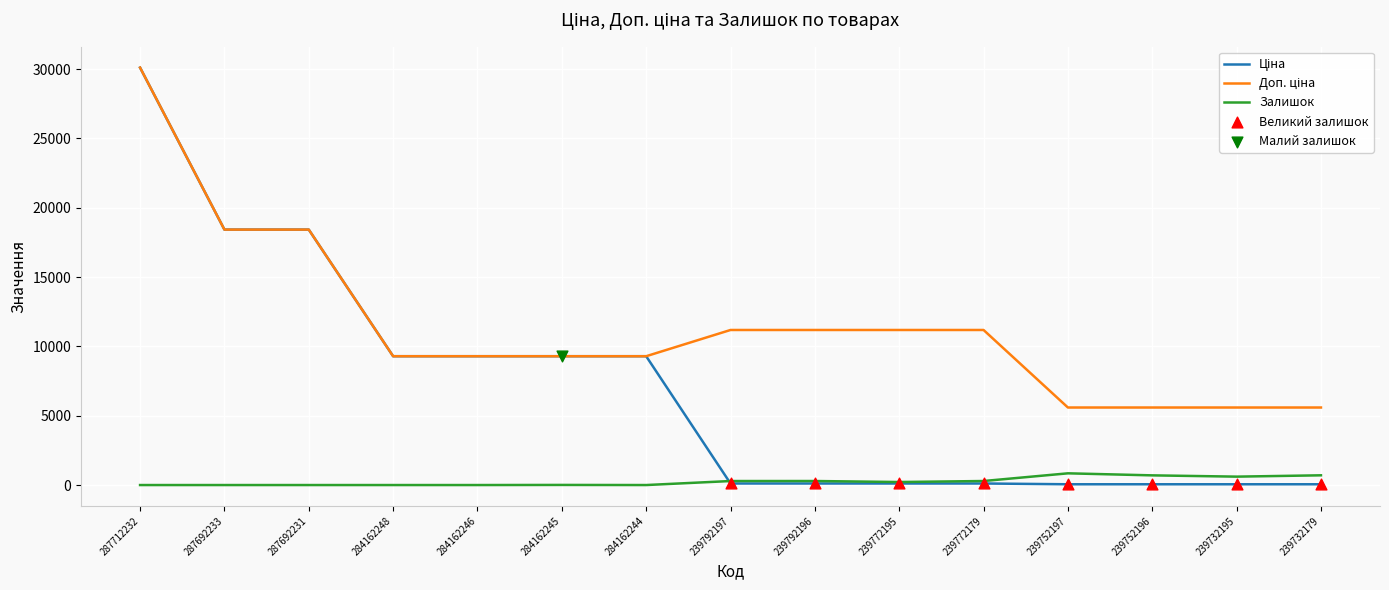

At which category is the sum across all series the highest?

287712232